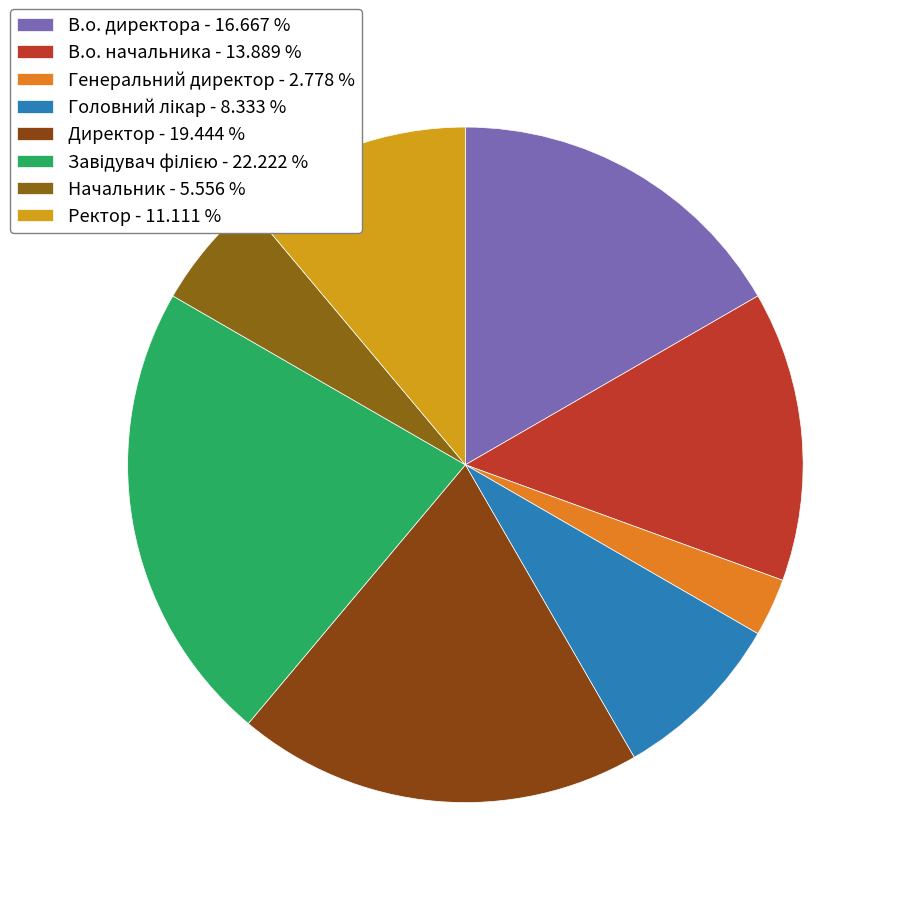

Between В.о. директора and Головний лікар, which is larger?

В.о. директора